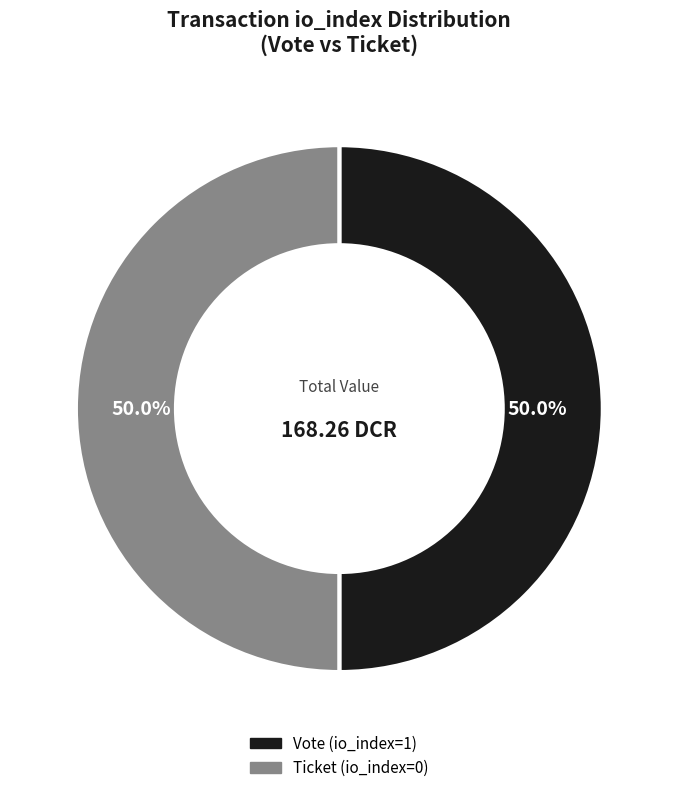

What is the total percentage of Vote and Ticket?

100.0%